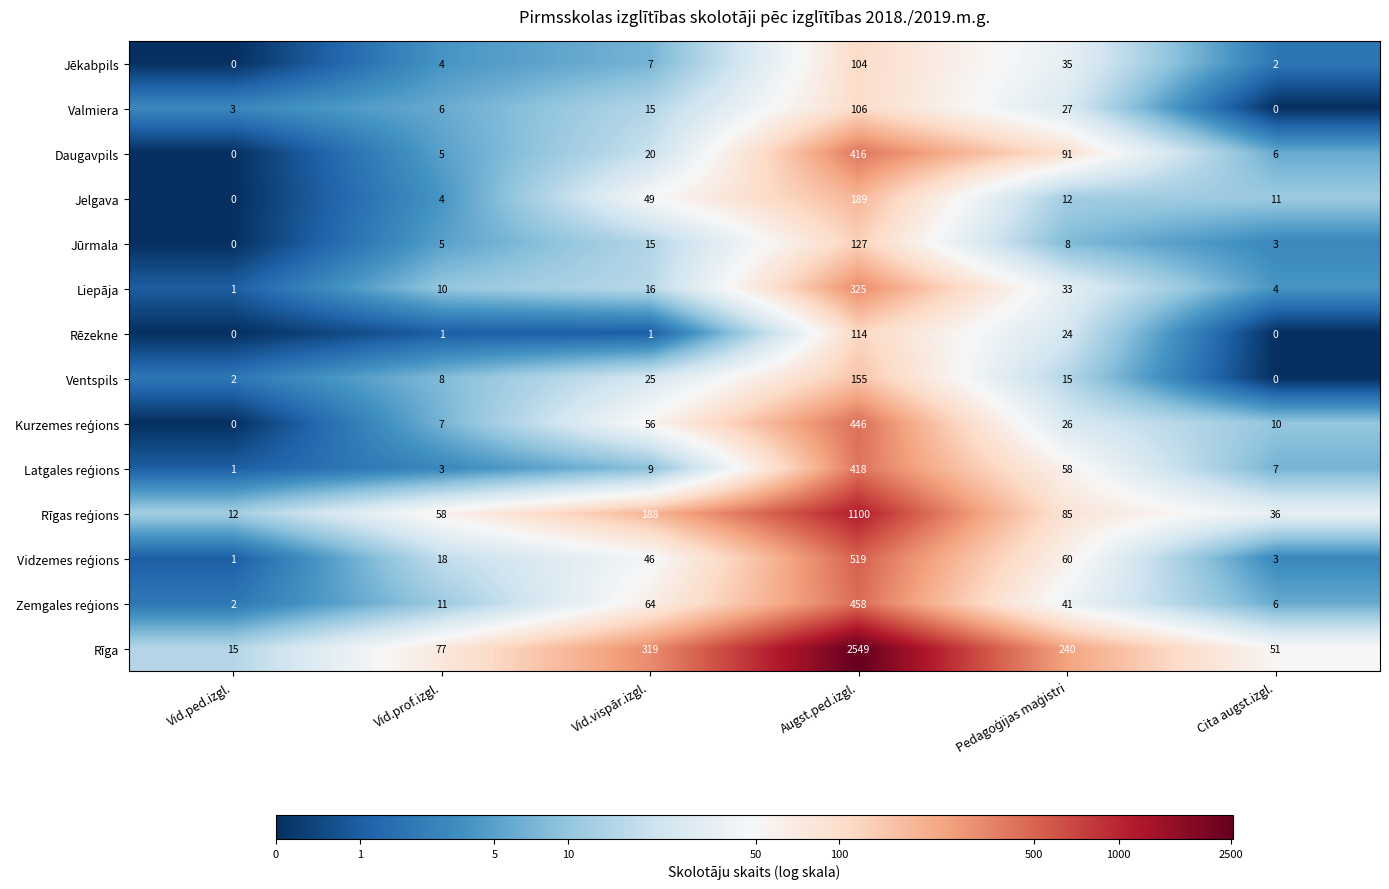

Which category has the highest value in the Liepāja series?

Augst.ped.izgl.